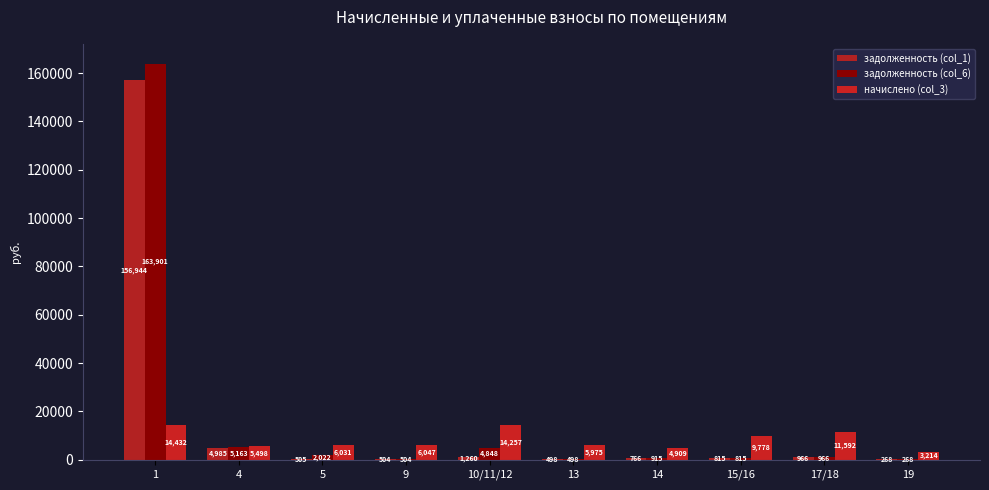

What is the sum of all задолженность (col_6) values?

179900.0